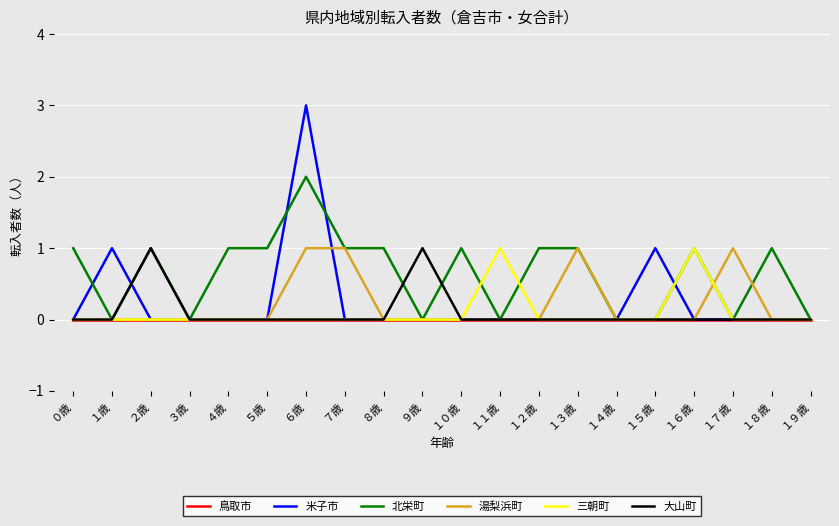

At which category does the chart reach its peak across all series?

６歳